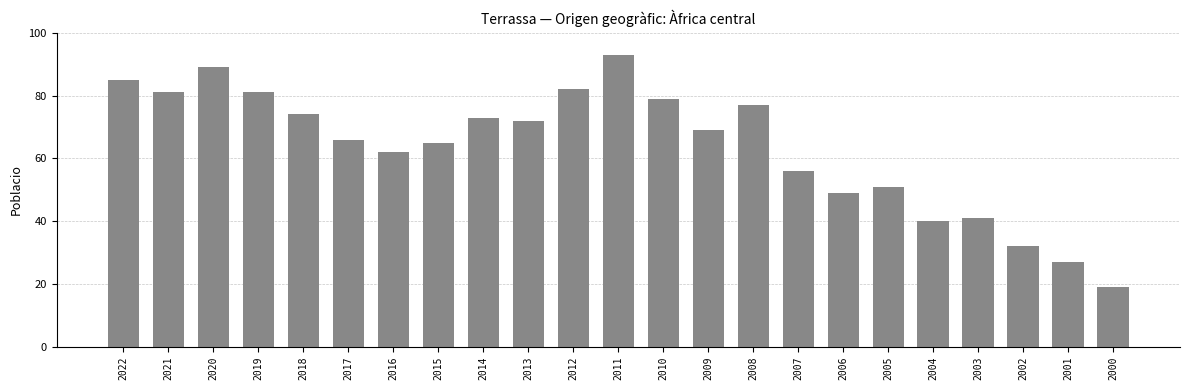

How many data points are less than 69?

11